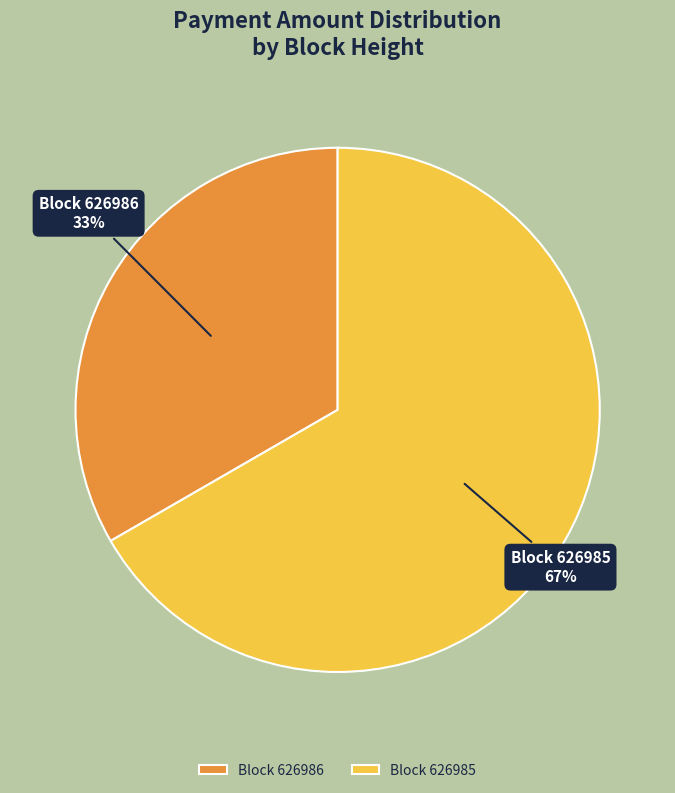

Which slice represents more than half of the pie?

Block 626985